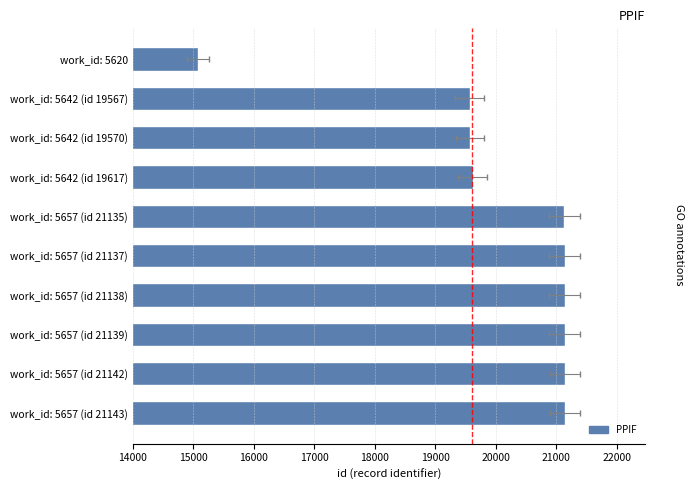

Does the chart contain any negative values?

No